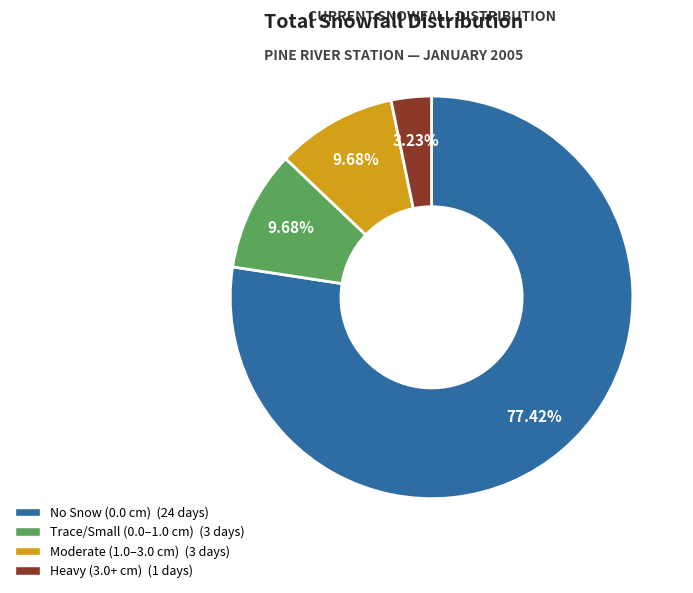

How many slices are in this pie chart?

4